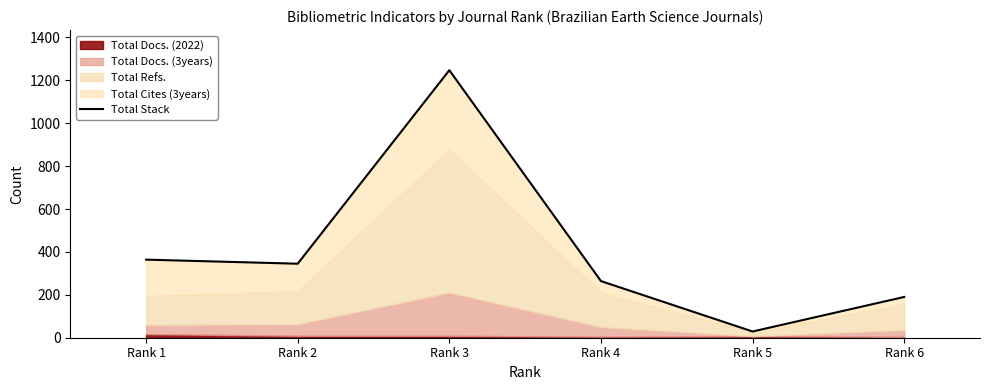

What is the average value?

406